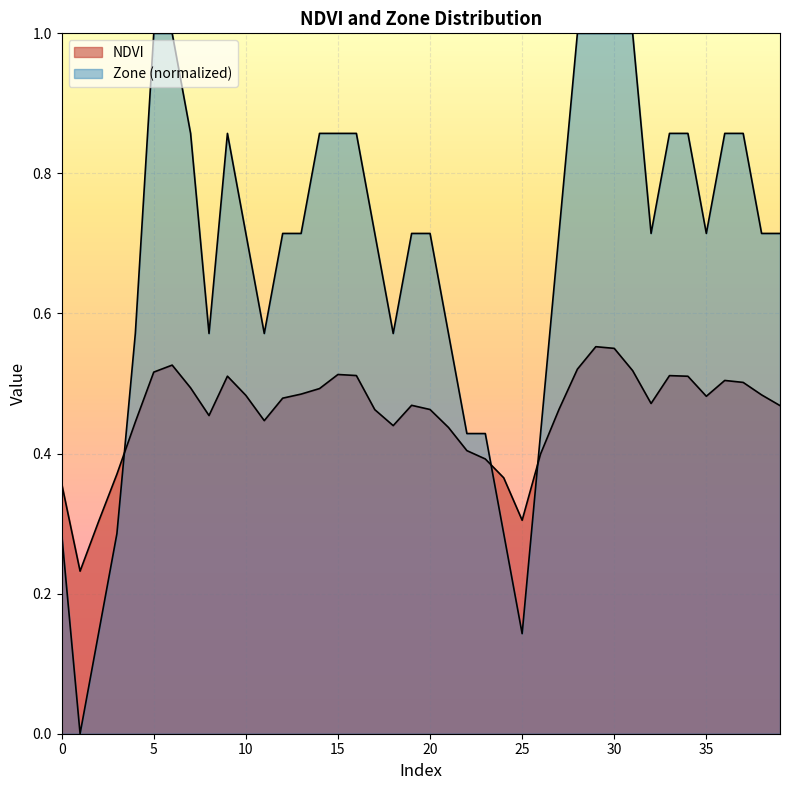

Which category has the lowest value across all series?

1